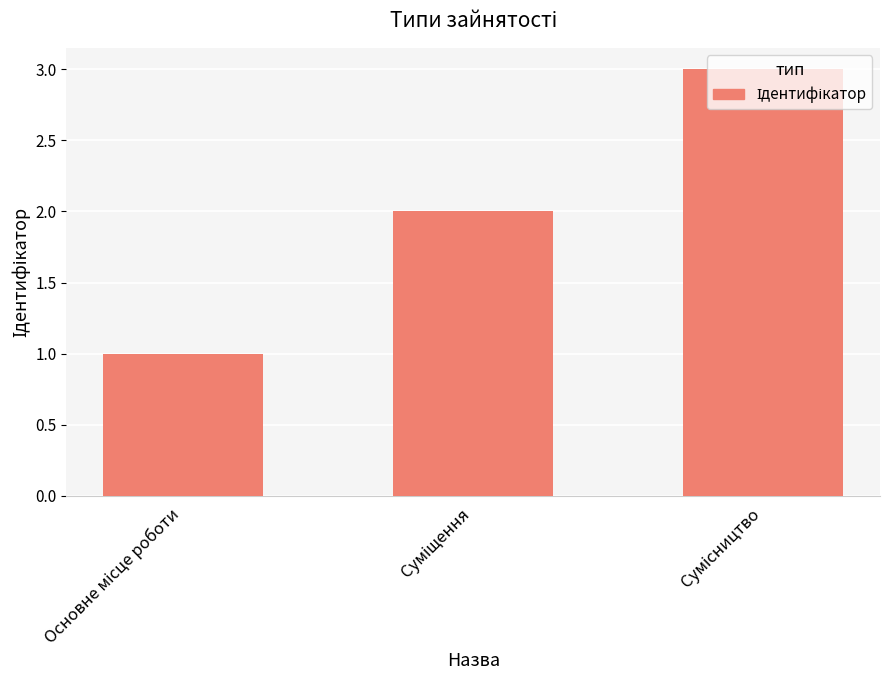

What is the maximum value shown in the chart?

3